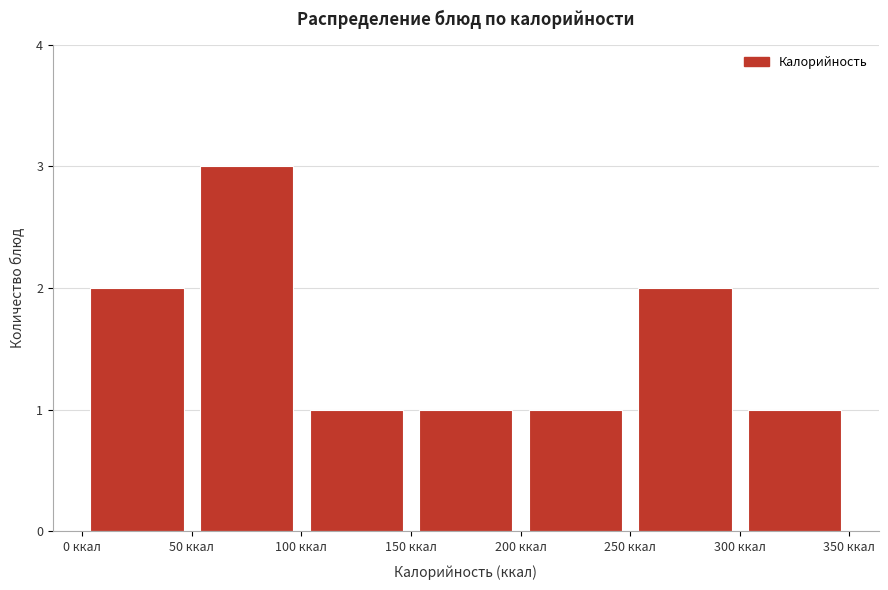

Which range on the x-axis has the tallest bar?

50 to 100